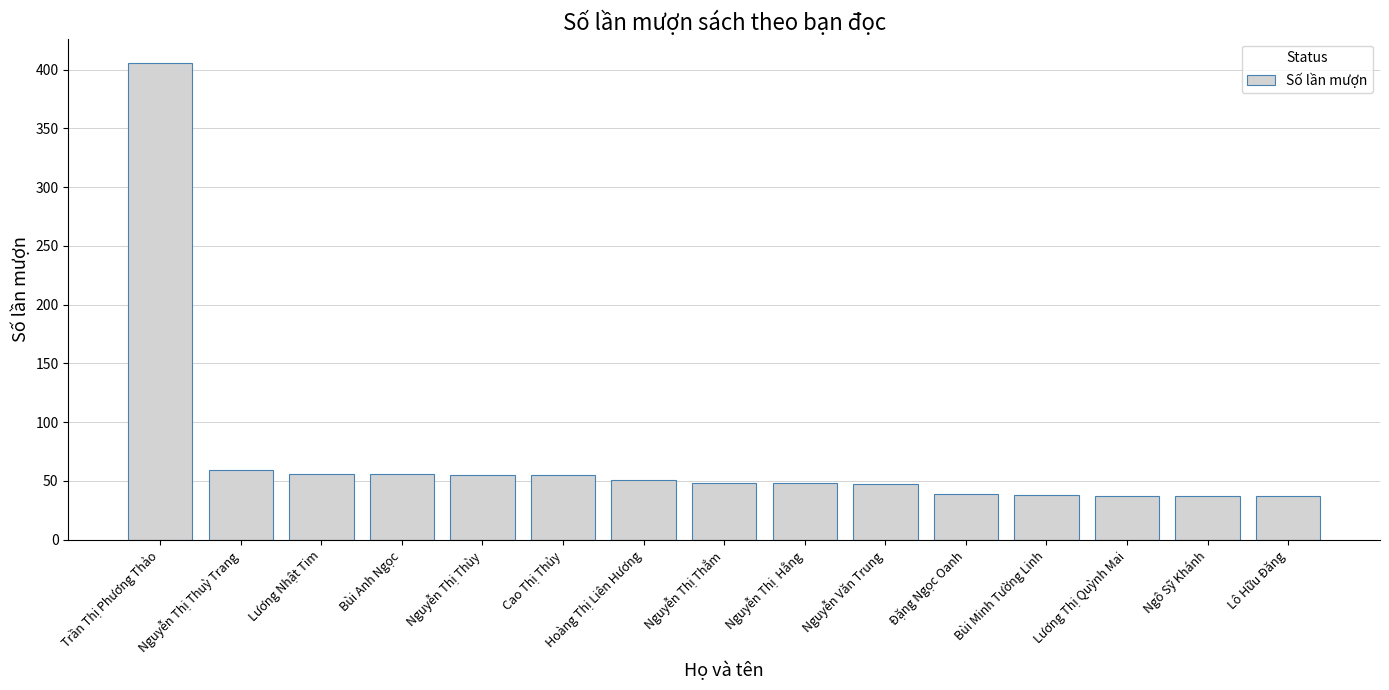

What is the average value?

71